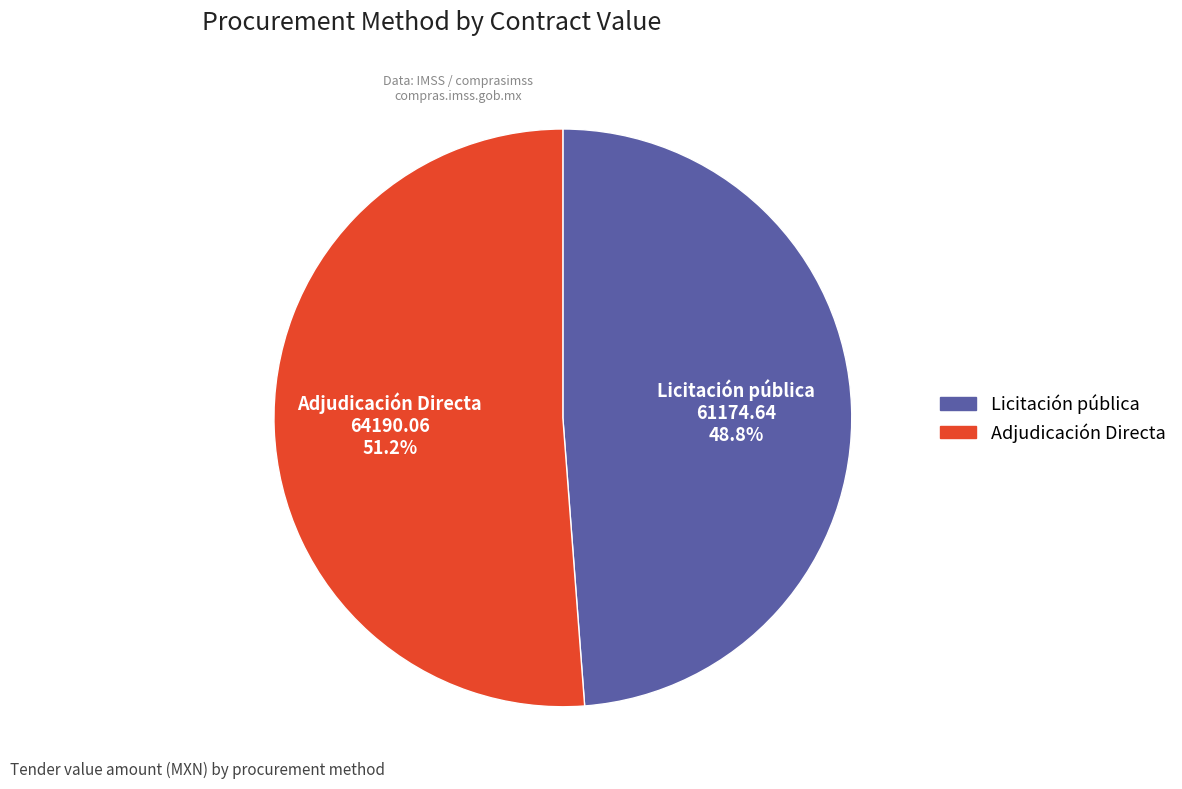

Which slice is the largest?

Adjudicación Directa